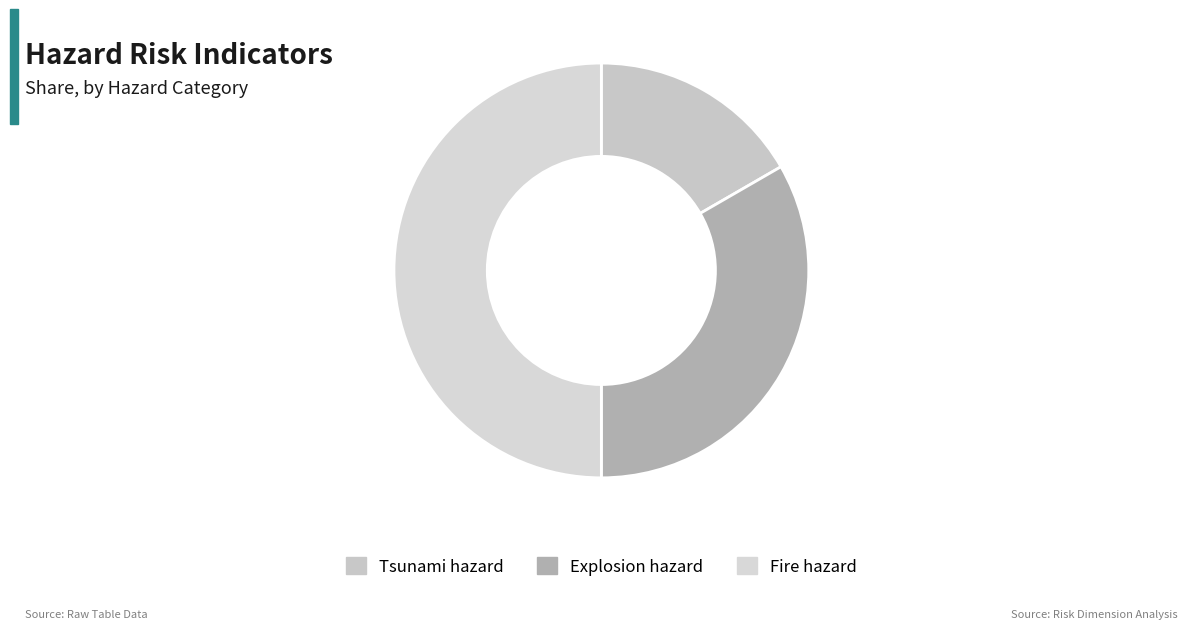

Count the number of slices in the pie.

3